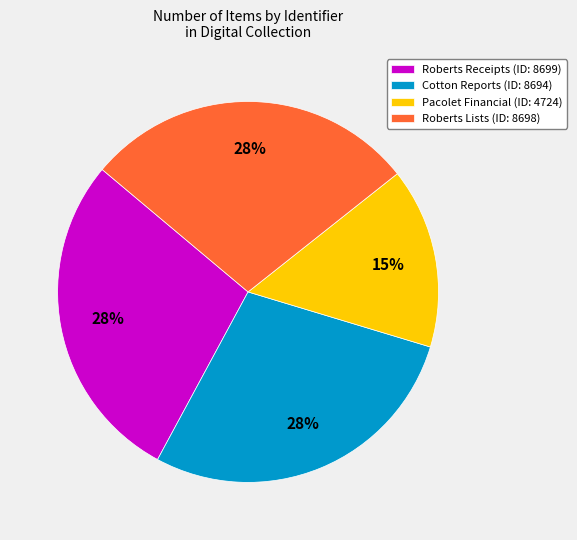

Combined, do Pacolet Financial (ID: 4724) and Cotton Reports (ID: 8694) account for over 50%?

No